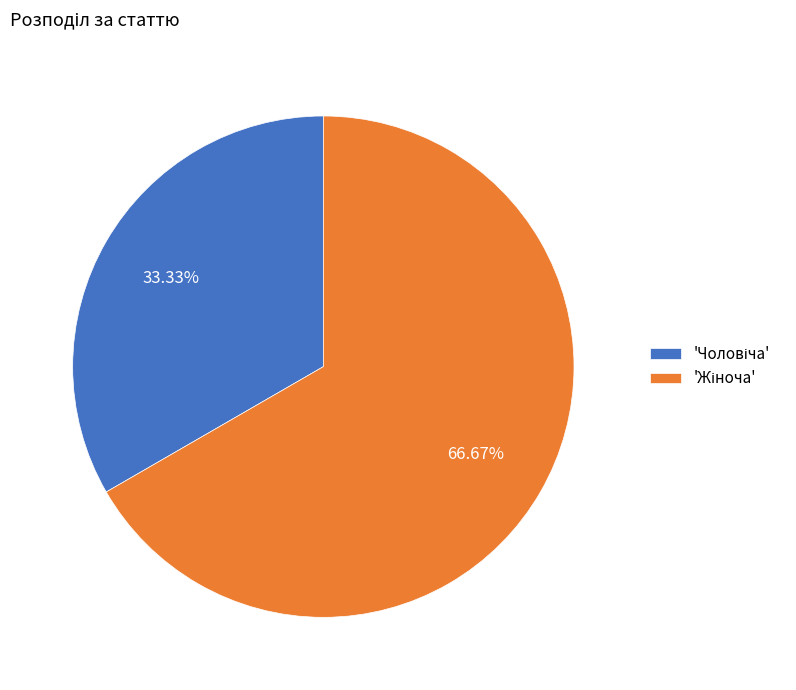

Is there any slice that represents more than half of the pie?

Yes